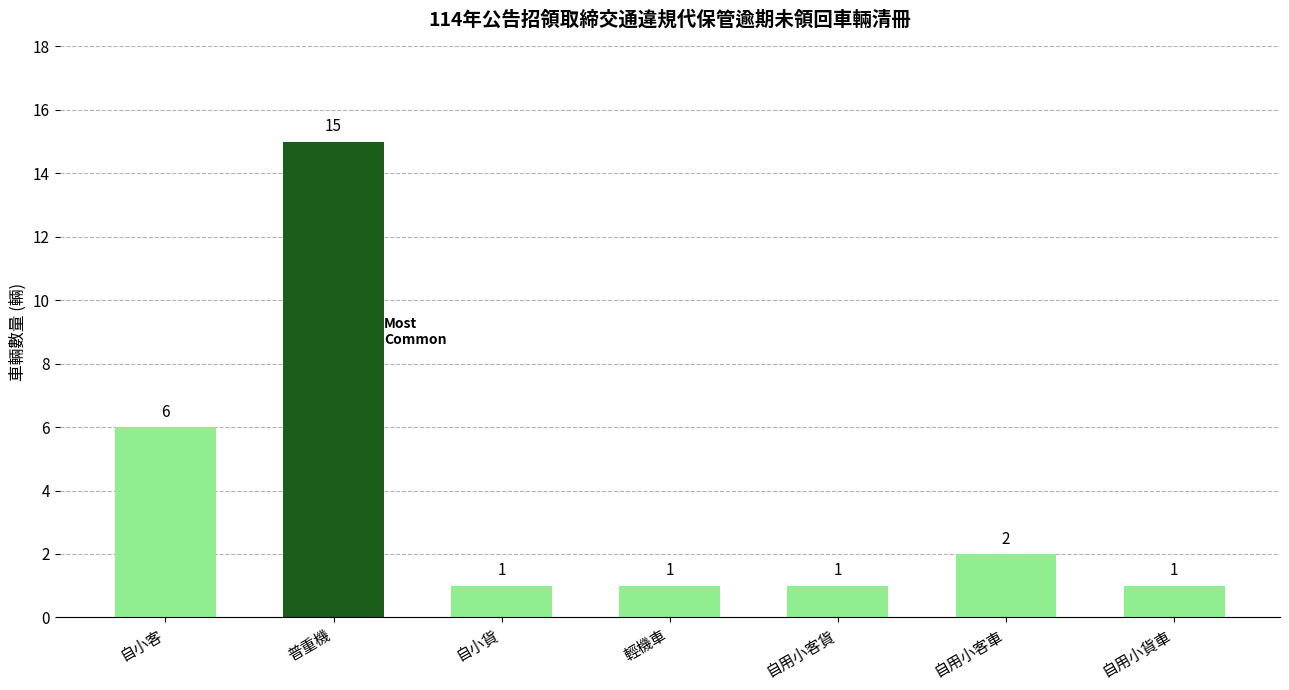

What position from the right is 自小貨?

5